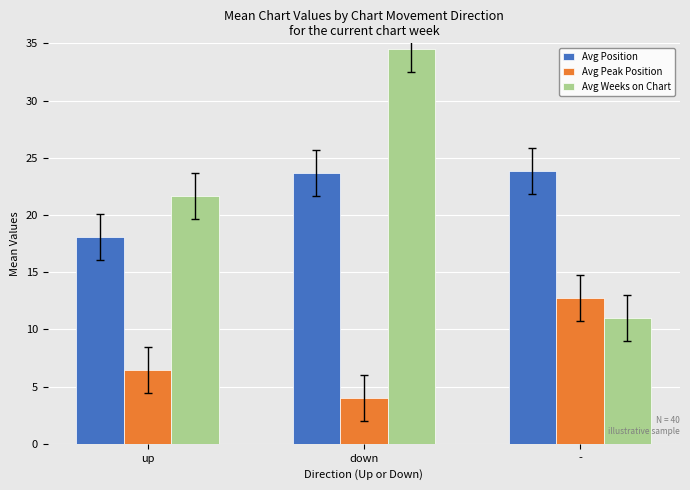

What is the difference between the Avg Position values at up and -?

5.7